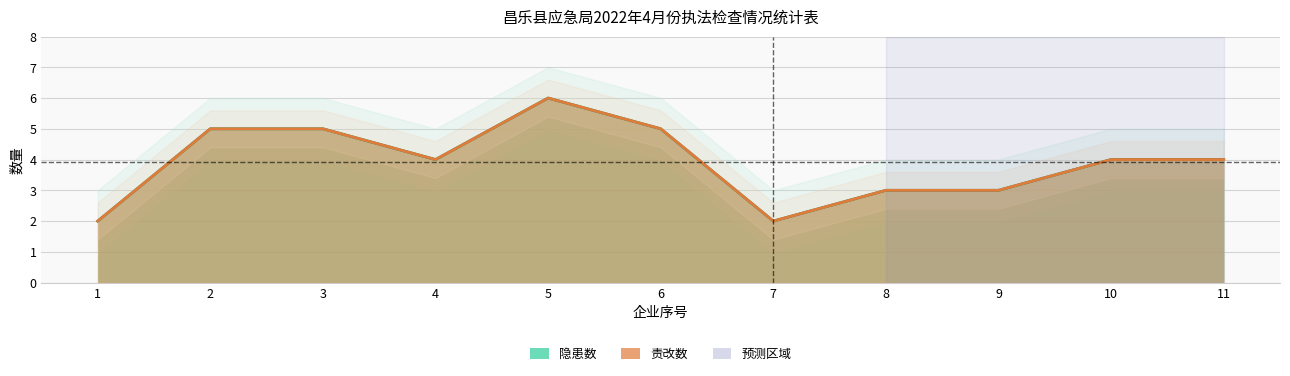

List the series in order of their peak value, highest first.

隐患数, 责改数